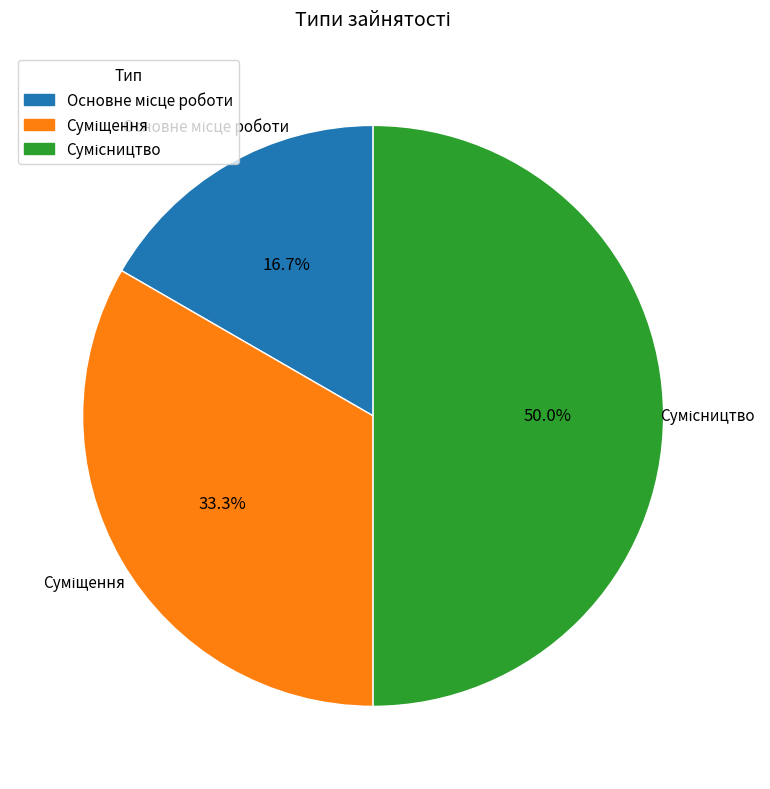

How many segments does this pie chart have?

3